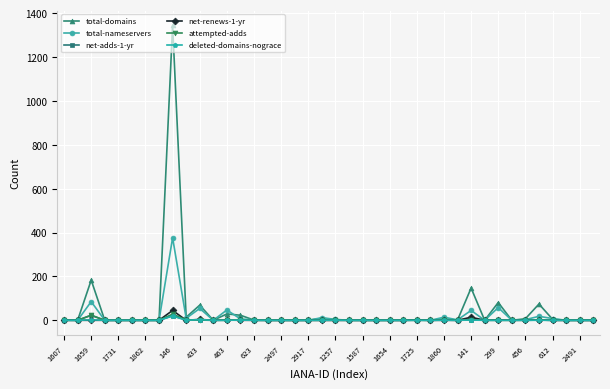

What is the greatest value displayed?

1344